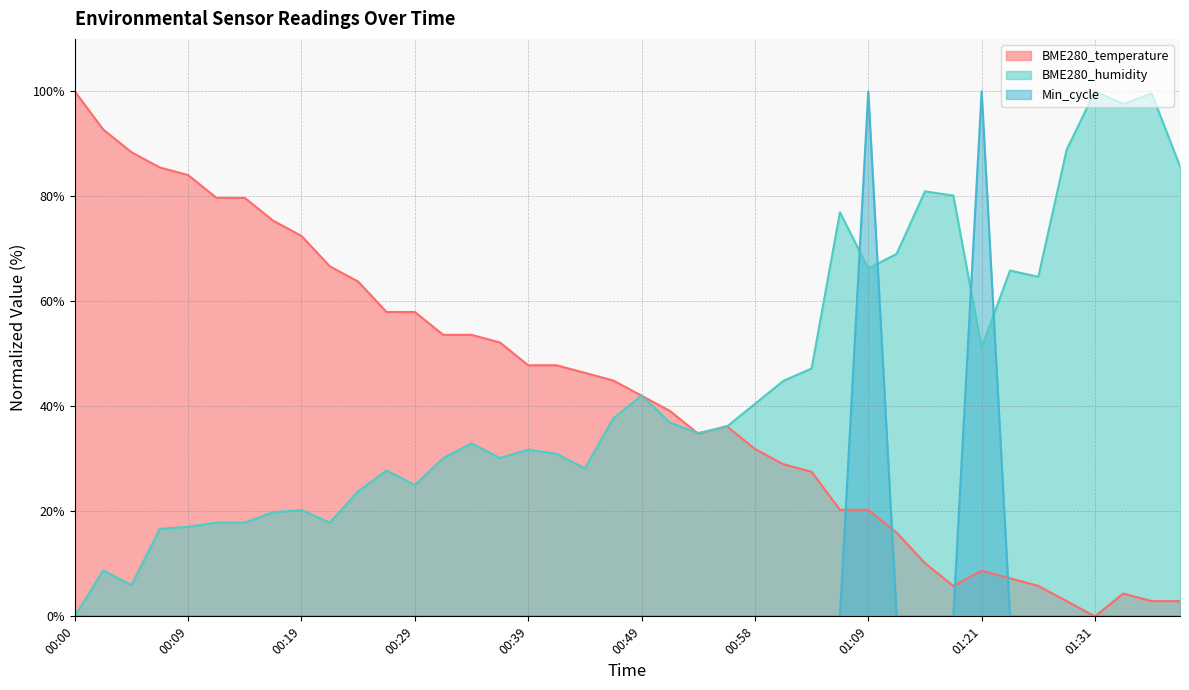

What position from the right is 00:17?

33